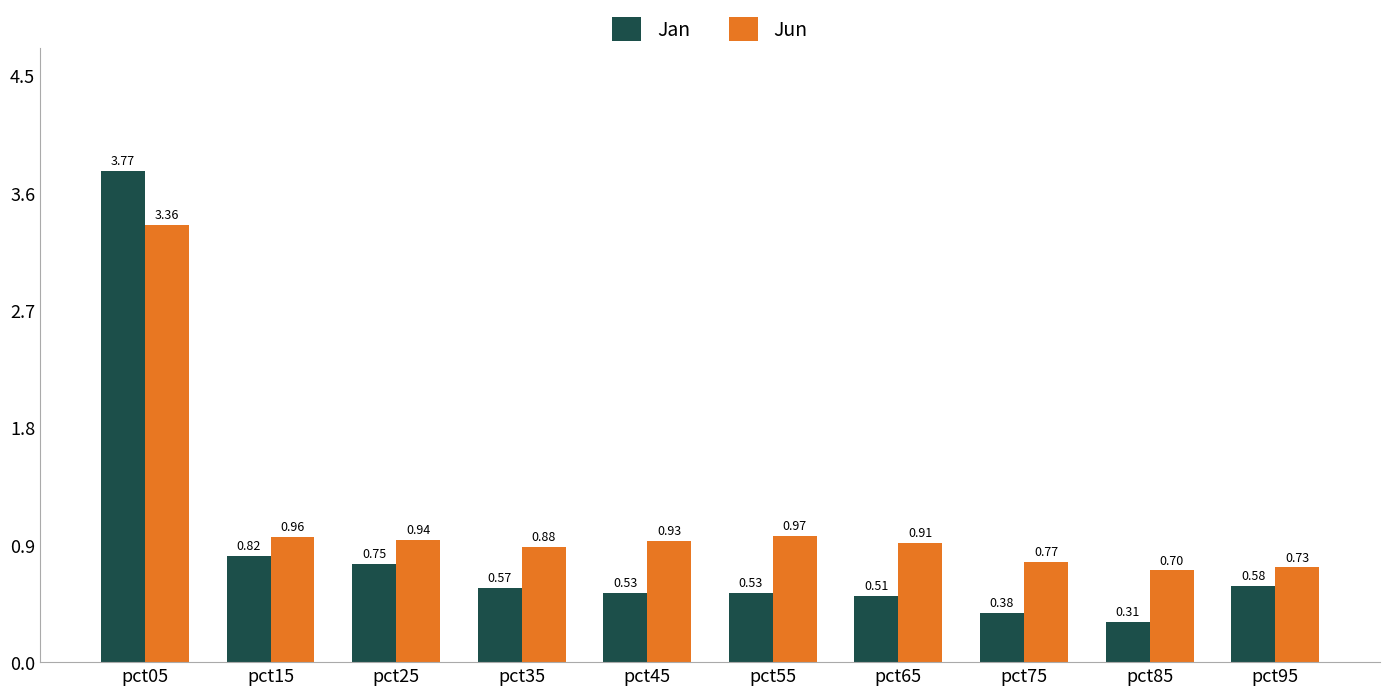

How many groups of bars are there?

10